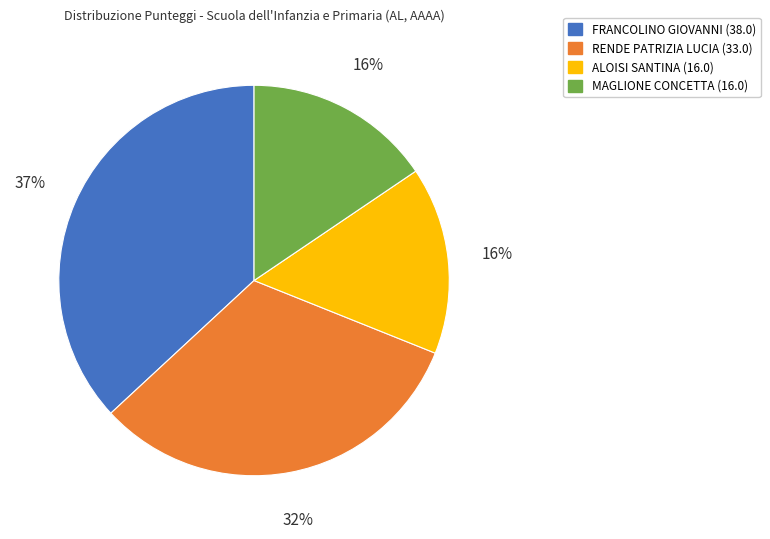

What is the largest slice in the pie chart?

FRANCOLINO GIOVANNI